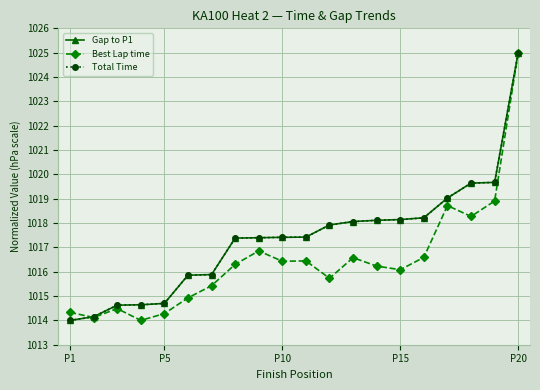

At how many categories does at least one series exceed 1020?

1